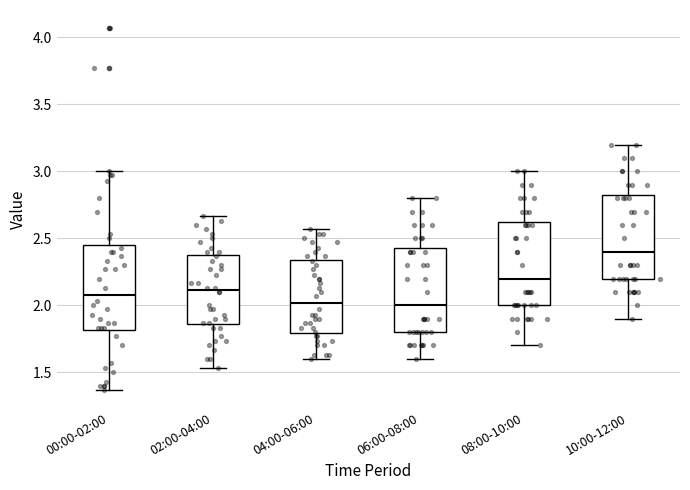

Where does the upper whisker of the box for 10:00-12:00 end on the y-axis? The values are not printed on the chart, so give them approximately, as read against the axis.

3.20